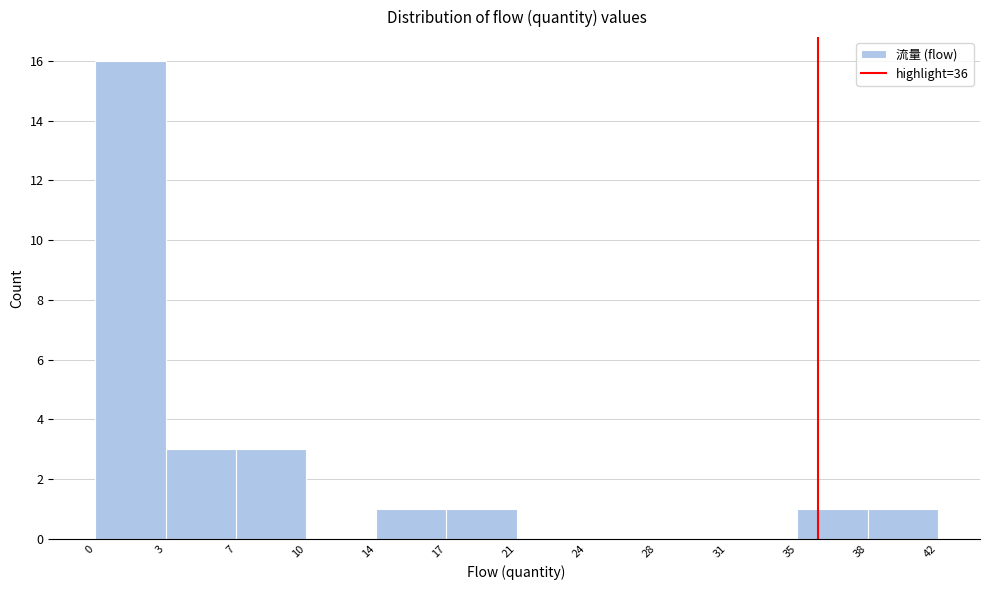

Reading left to right, what are all the values shown in this chart?

0=16	3=3	7=3	10=0	14=1	17=1	21=0	24=0	28=0	31=0	35=1	38=1